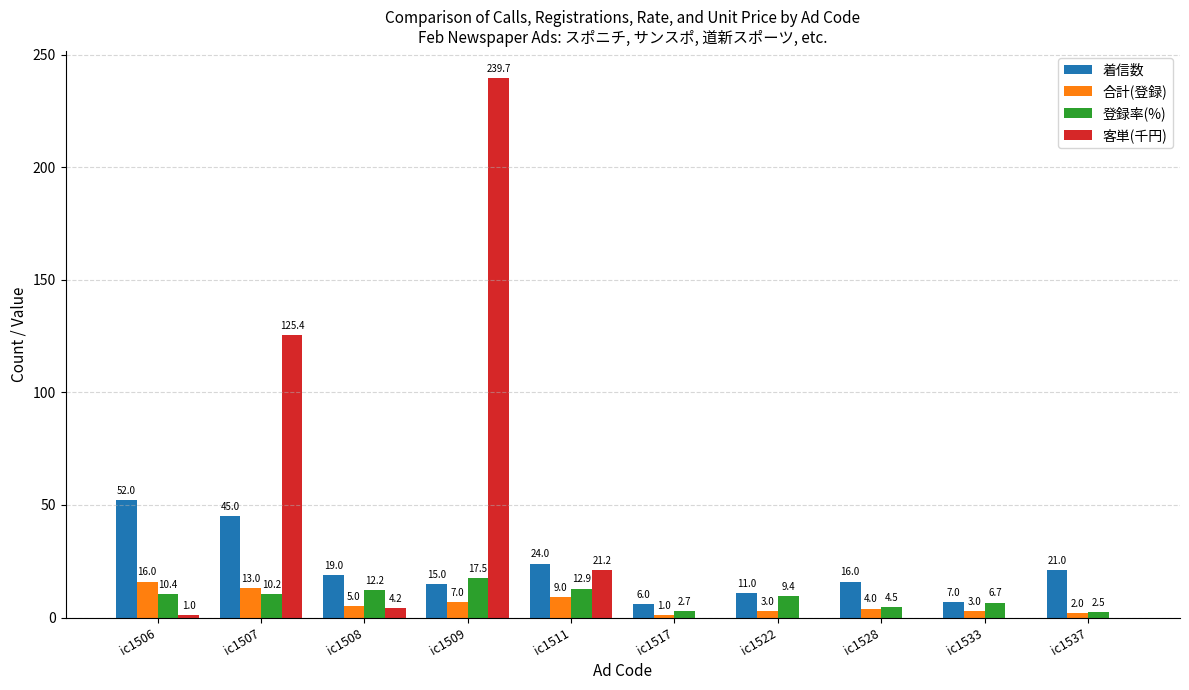

Are the bars grouped side by side (vs. stacked)?

Yes